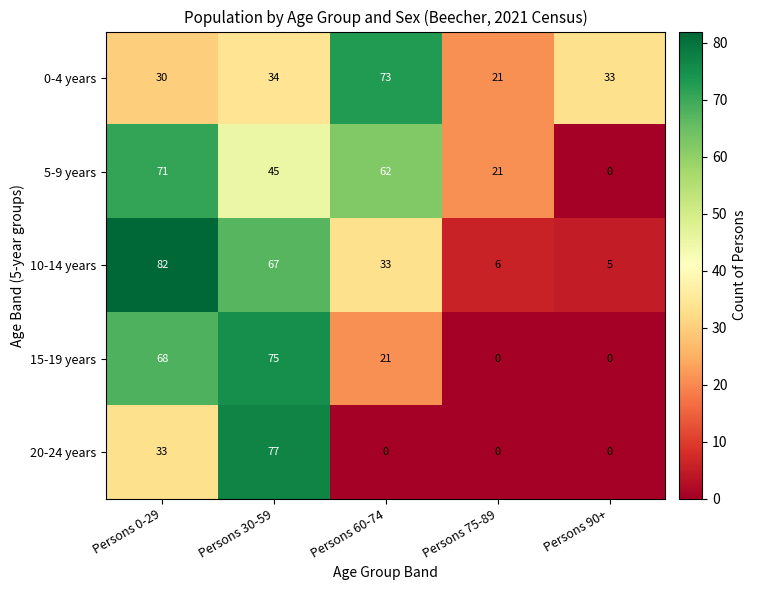

Rank the categories by 10-14 years value from lowest to highest.

Persons 90+, Persons 75-89, Persons 60-74, Persons 30-59, Persons 0-29